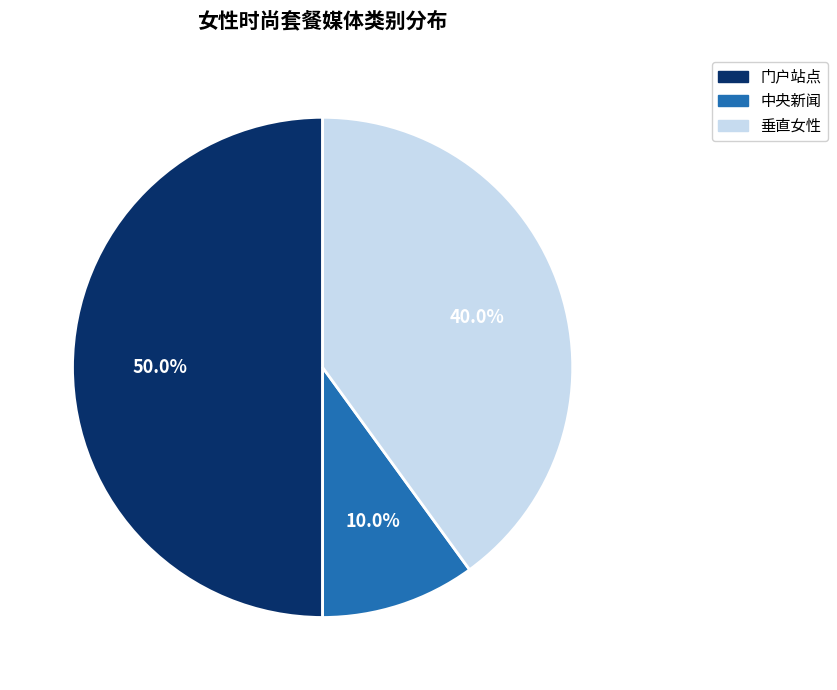

To the nearest percent, what is the difference between the largest and smallest slice percentages?

40%